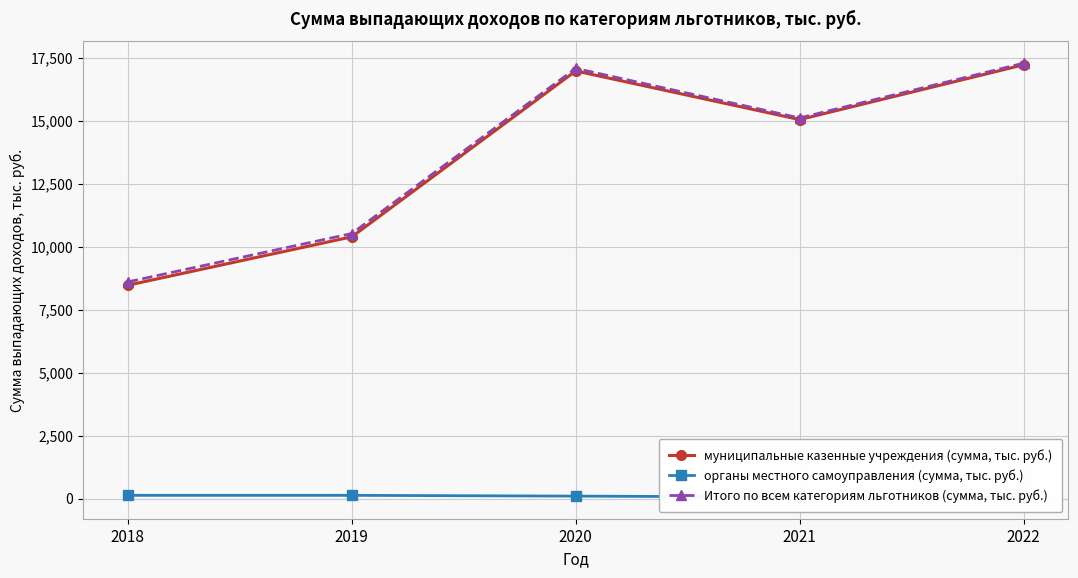

What is the minimum value shown in the chart?

64.1